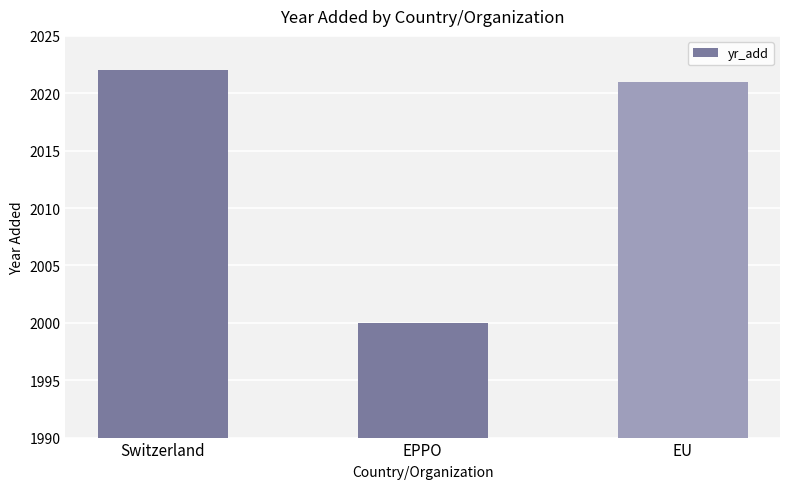

Reading left to right, what are all the values shown in this chart?

Switzerland=2022	EPPO=2000	EU=2021